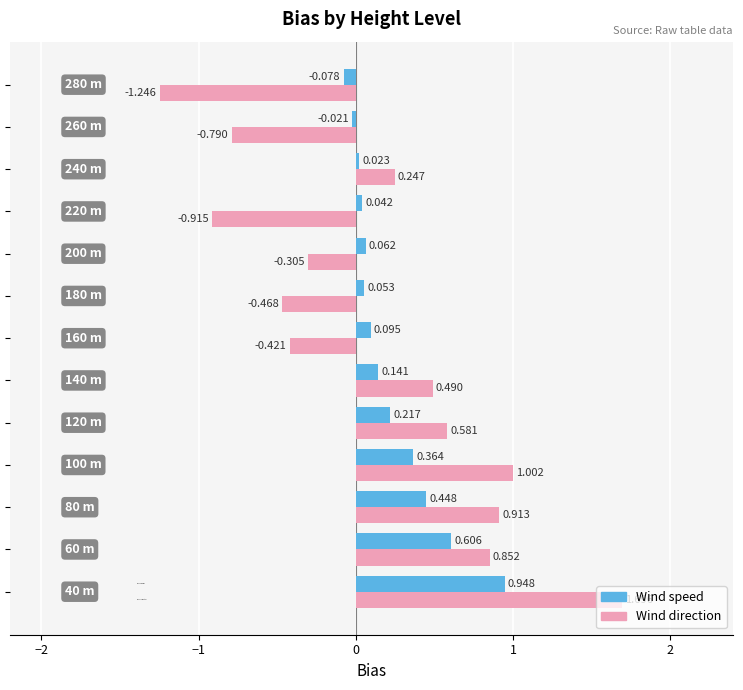

Which series has the largest total across all categories?

Wind speed